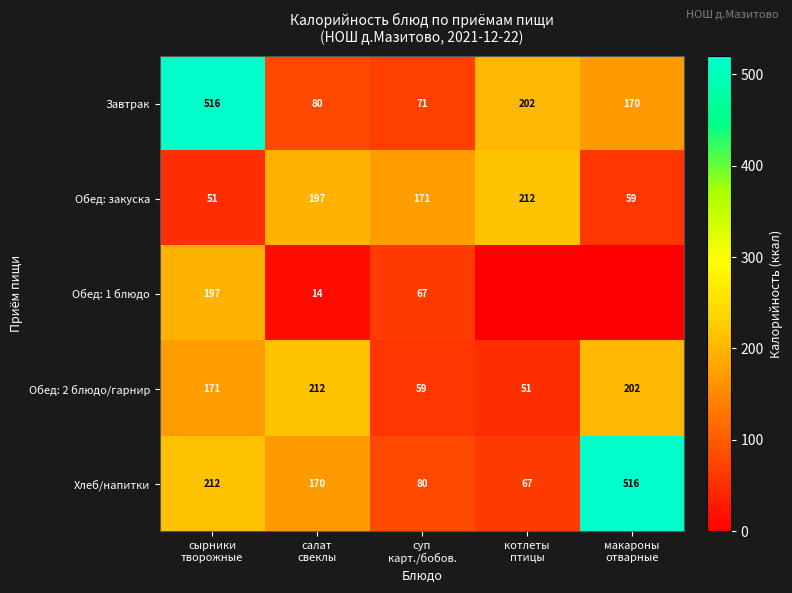

What is the difference between the maximum and second lowest values in the Обед: 2 блюдо/гарнир series?

153